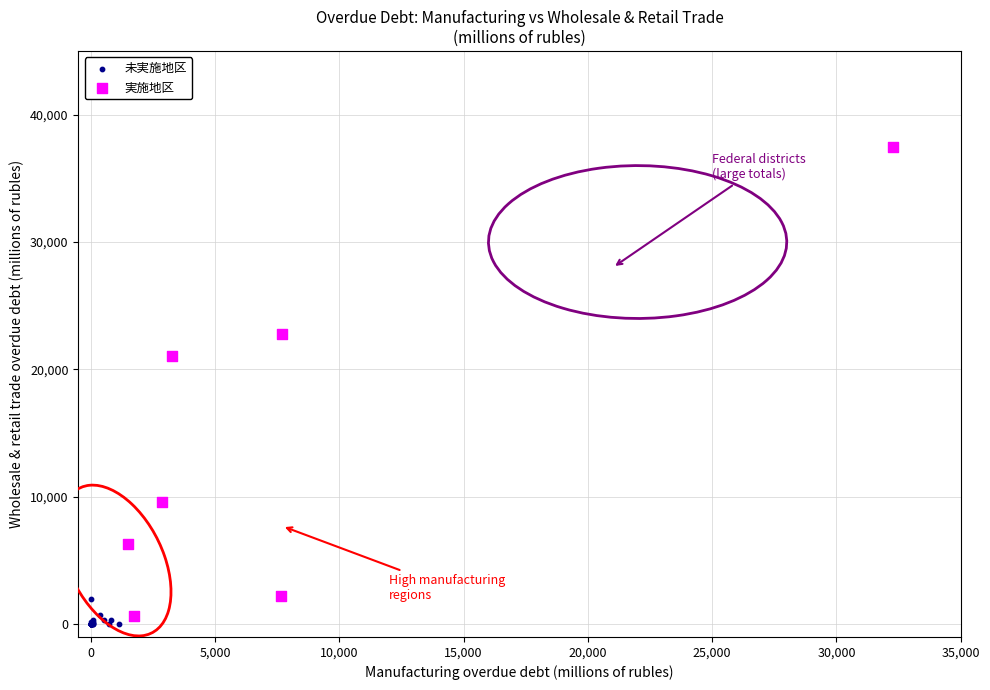

What are all the series names shown in the legend?

未実施地区, 実施地区